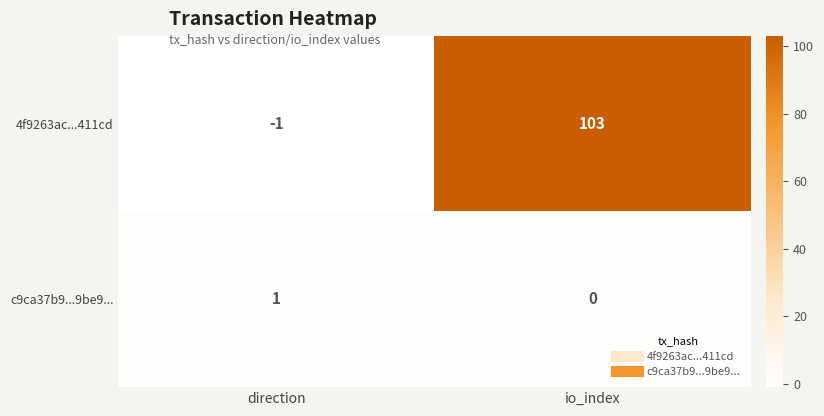

Rank the series at direction from lowest to highest value.

4f9263ac...411cd, c9ca37b9...9be9...